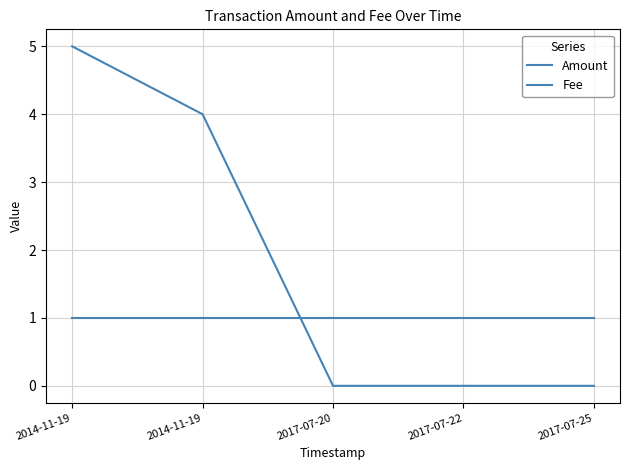

Does the chart have visible grid lines?

Yes